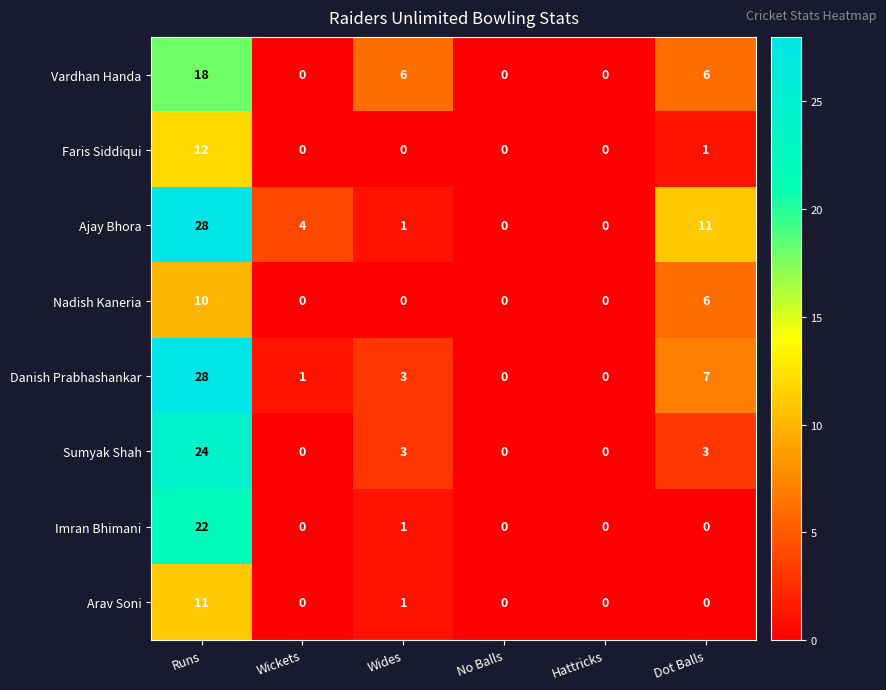

Which category has the highest value across all series?

Runs